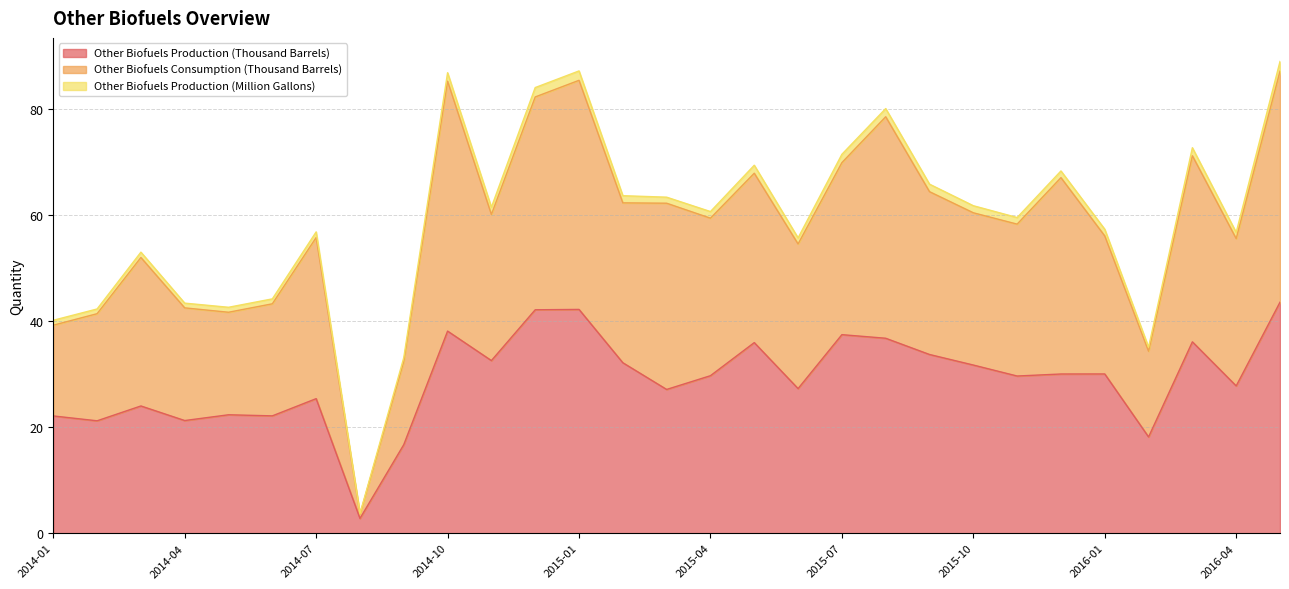

What is the lowest value of the Other Biofuels Production (Thousand Barrels) series?

2.8